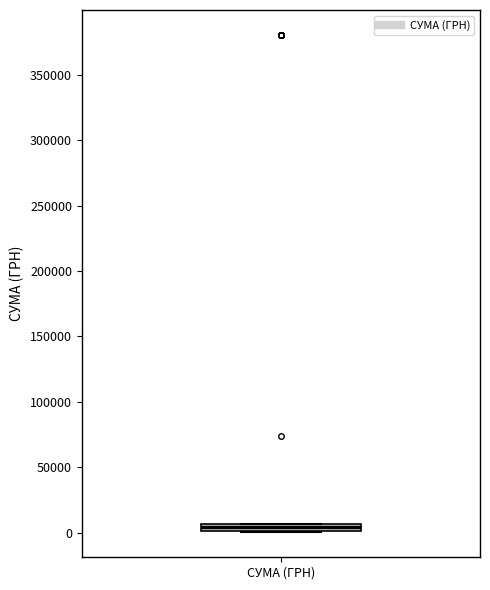

Where is the upper edge of the box for СУМА (ГРН) on the y-axis? The values are not printed on the chart, so give them approximately, as read against the axis.

5000